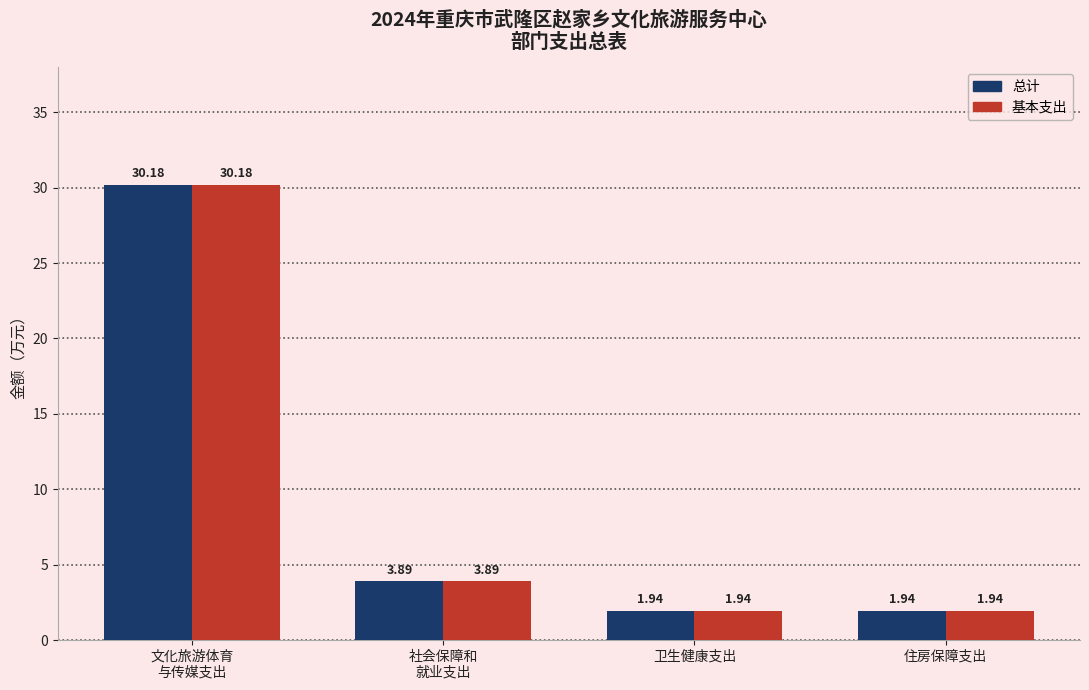

What is the sum of all 基本支出 values?

38.0